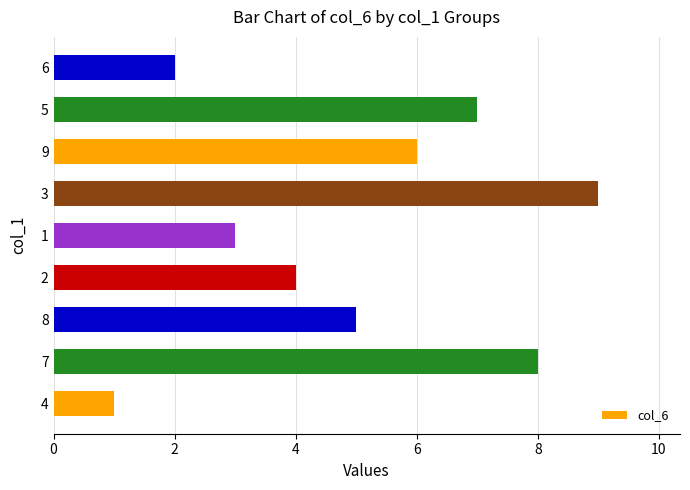

What is the sum of the values at 8 and 4?

6